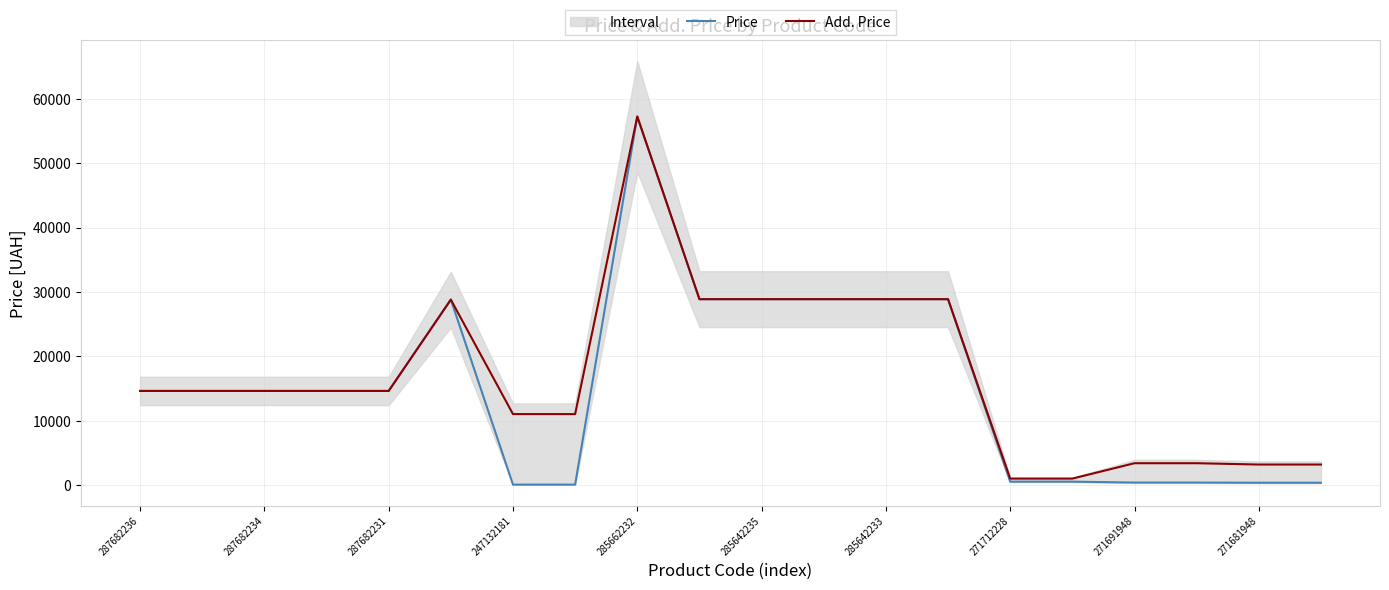

True or false: Price has a value of 57235.5 at 285662232.

True